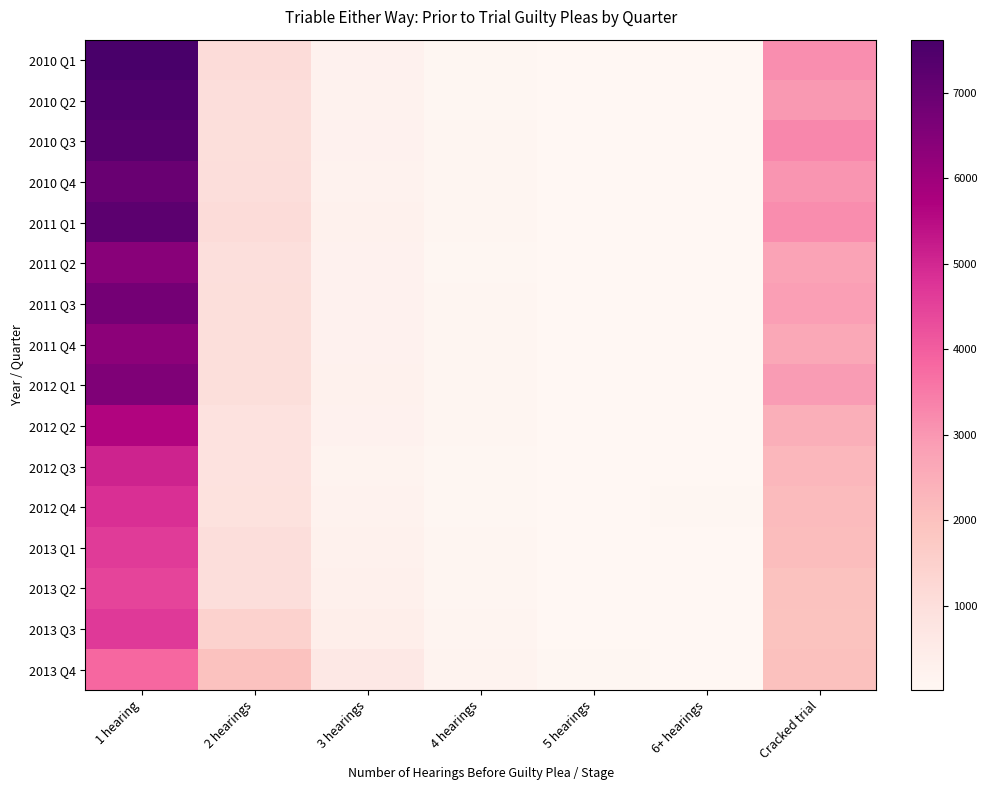

At how many categories does at least one series exceed 807?

3